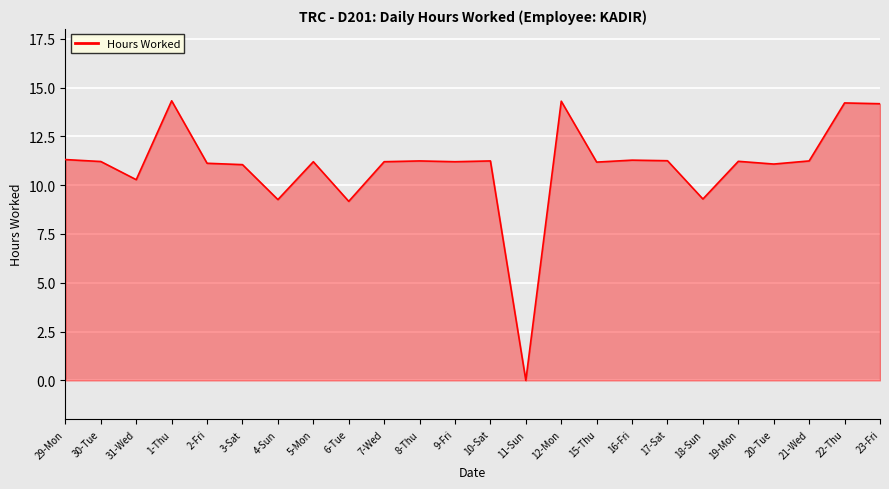

What is the difference between the maximum and minimum values?

14.3